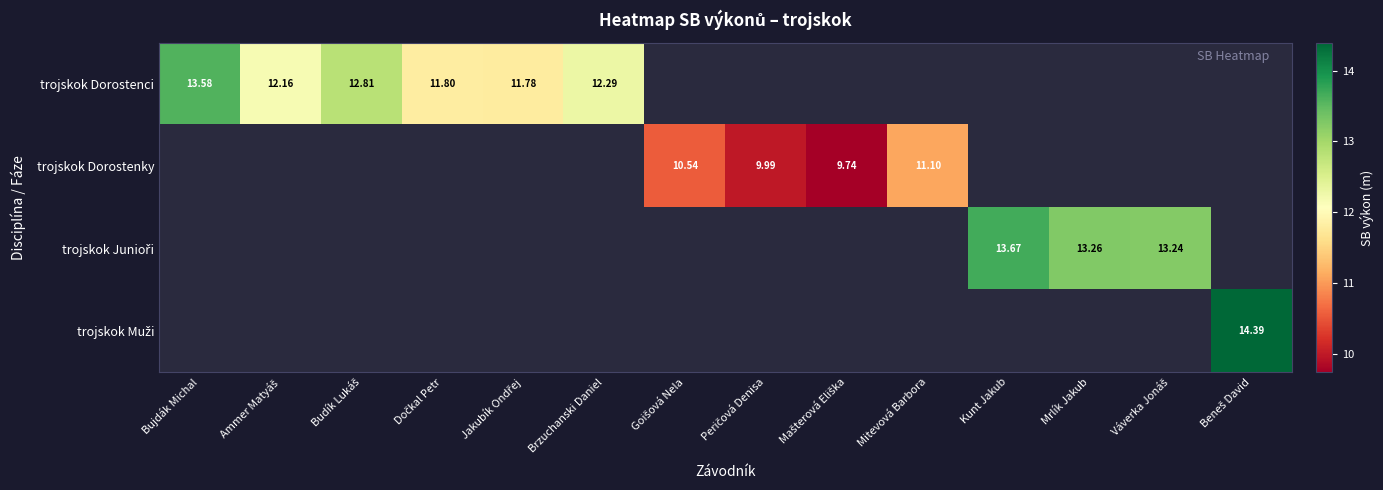

Which has a higher value, Jakubík Ondřej or Ammer Matyáš?

Ammer Matyáš